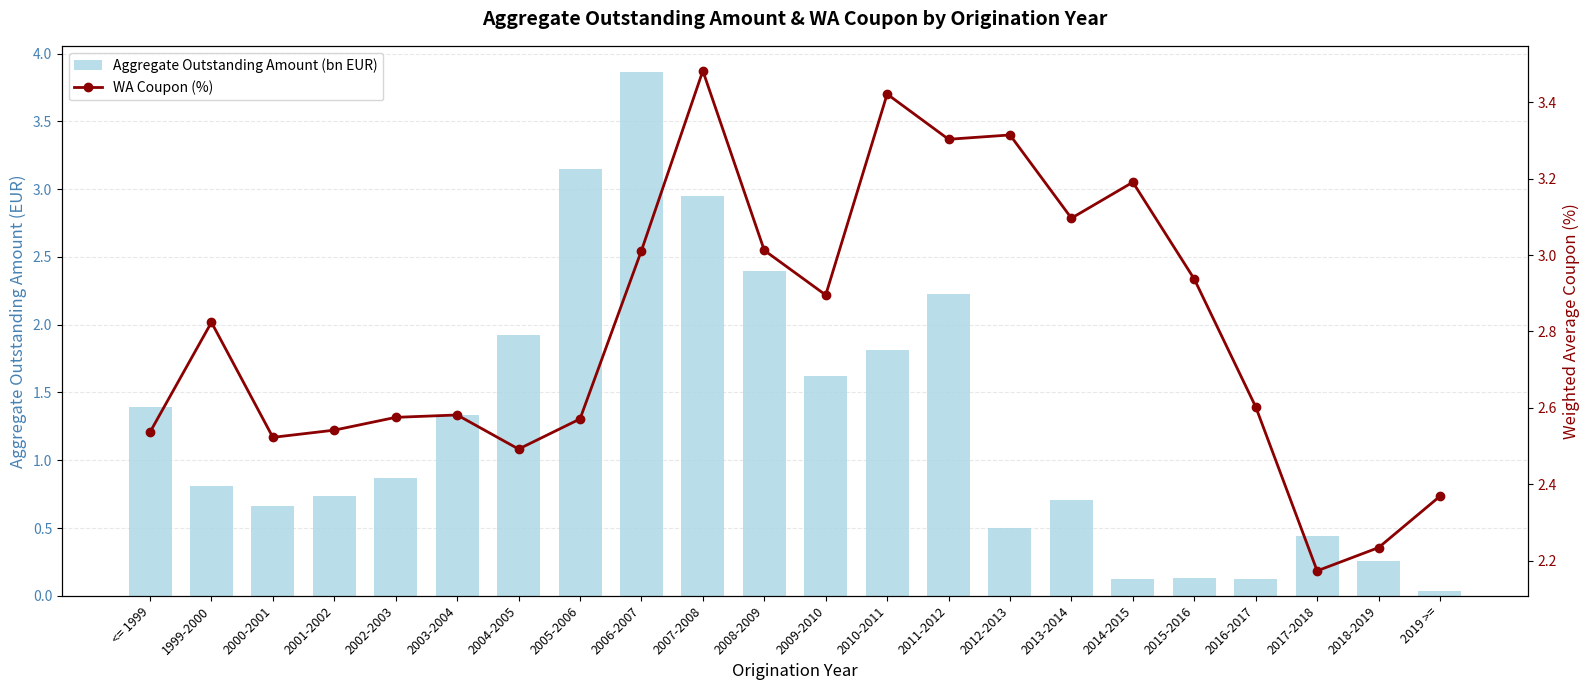

What position from the right is 2016-2017?

4